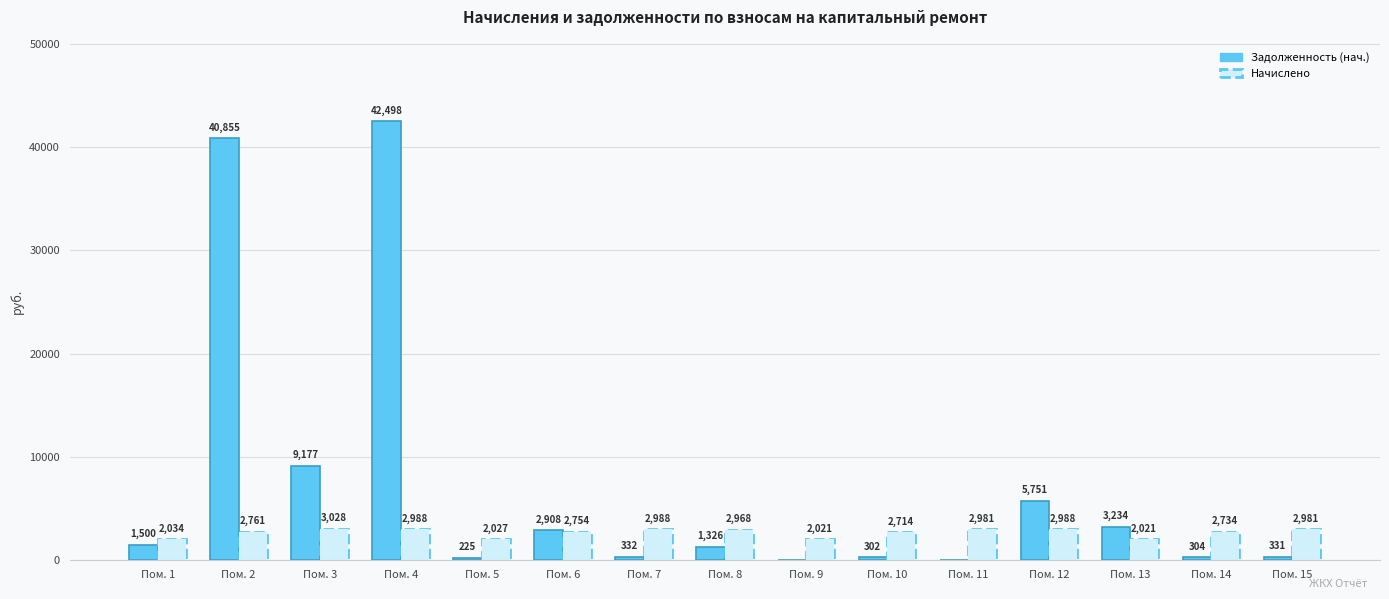

What is the difference between the Начислено values at Пом. 10 and Пом. 8?

253.4